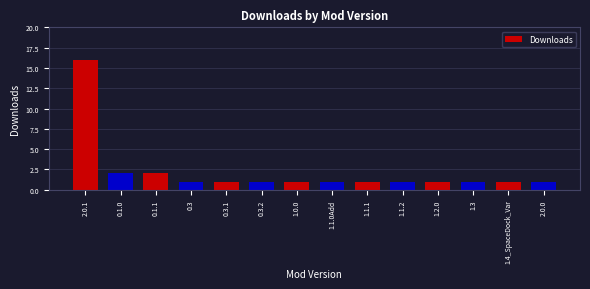

What is the maximum value shown in the chart?

16